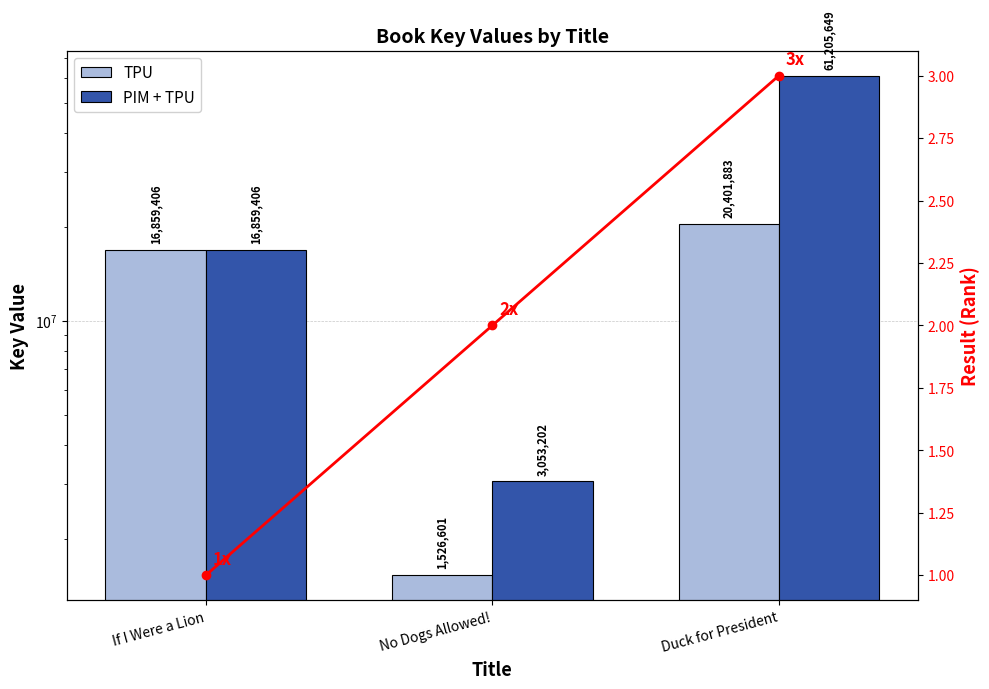

What is the value of the Result (Rank) bar at the 3rd from the left?

3